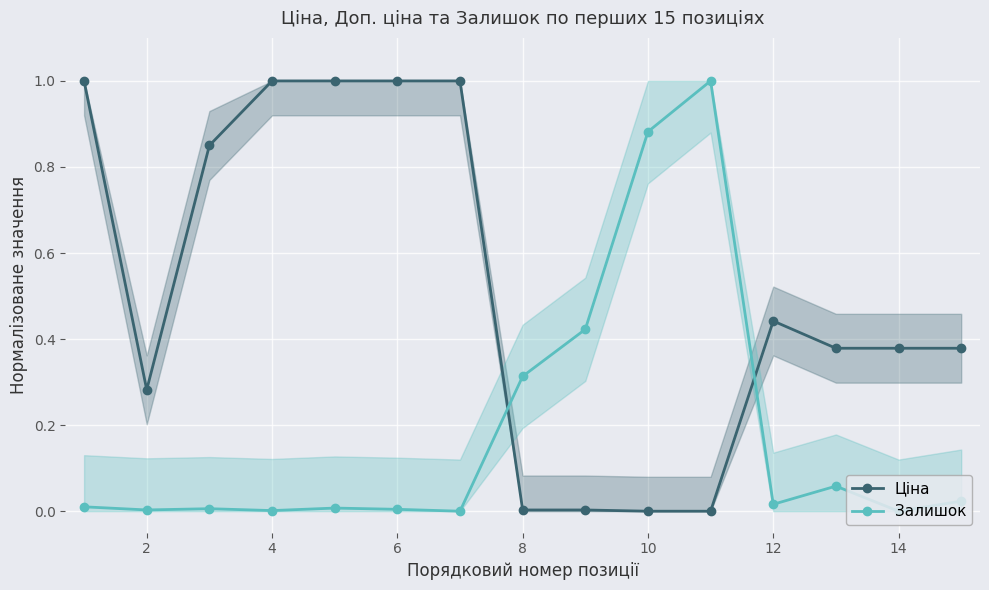

At how many categories does at least one series exceed 0?

15